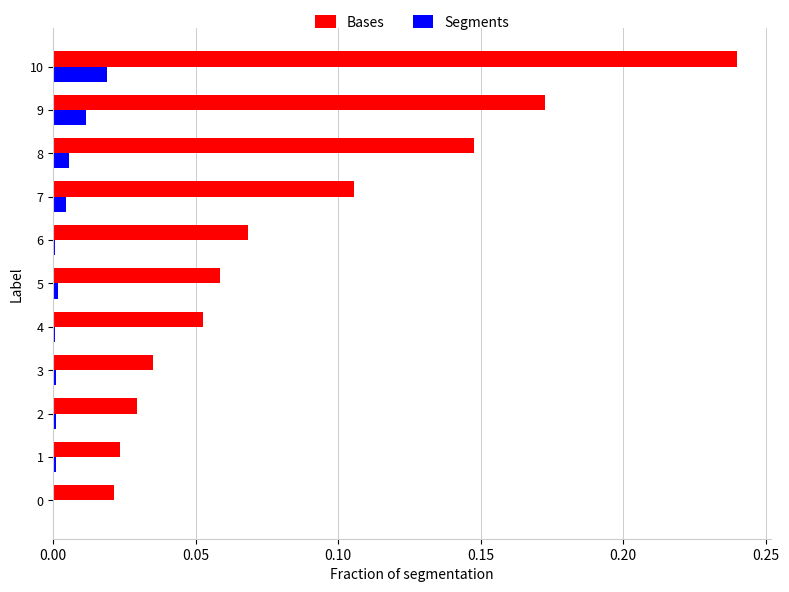

The value of Segments at 7 is 0.0. True or false?

True